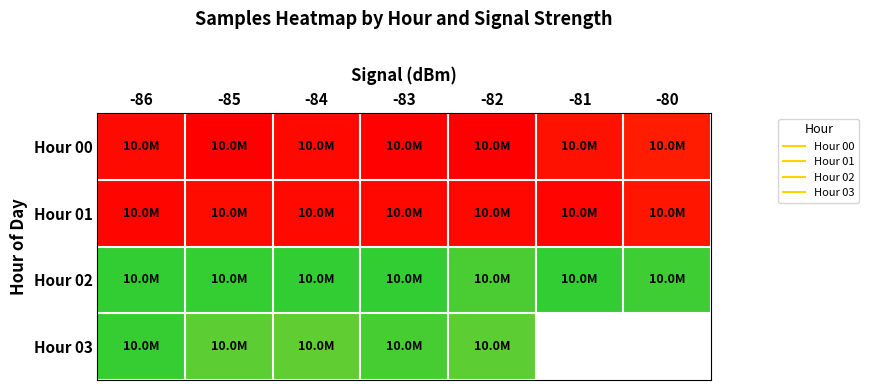

The value of Hour 02 at -84 is 10568294.0. True or false?

True